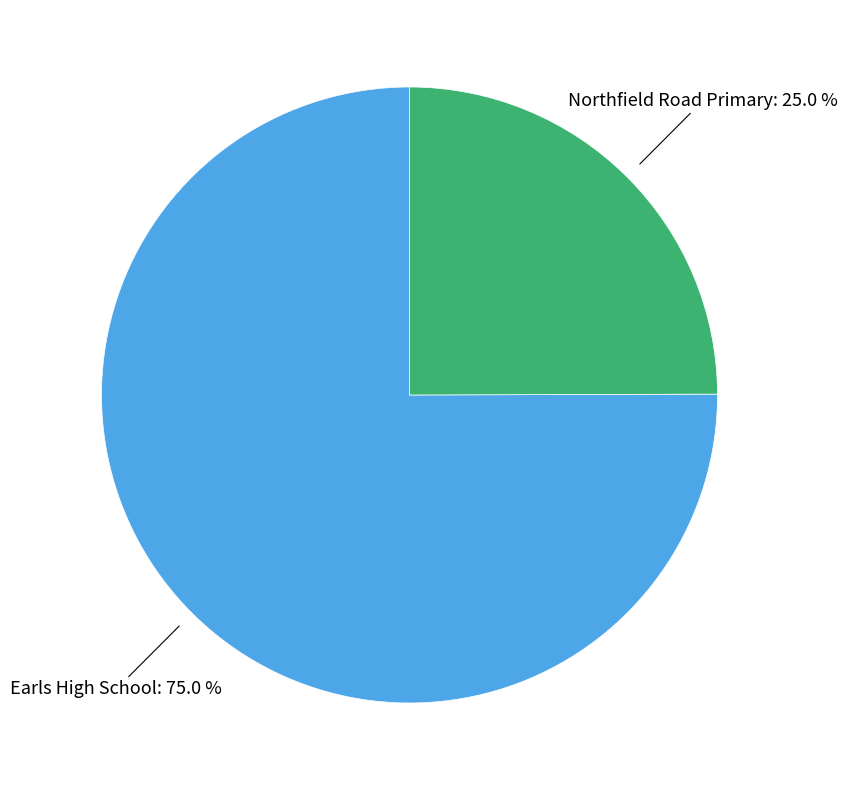

True or false: Earls High School accounts for 64% of the total.

False